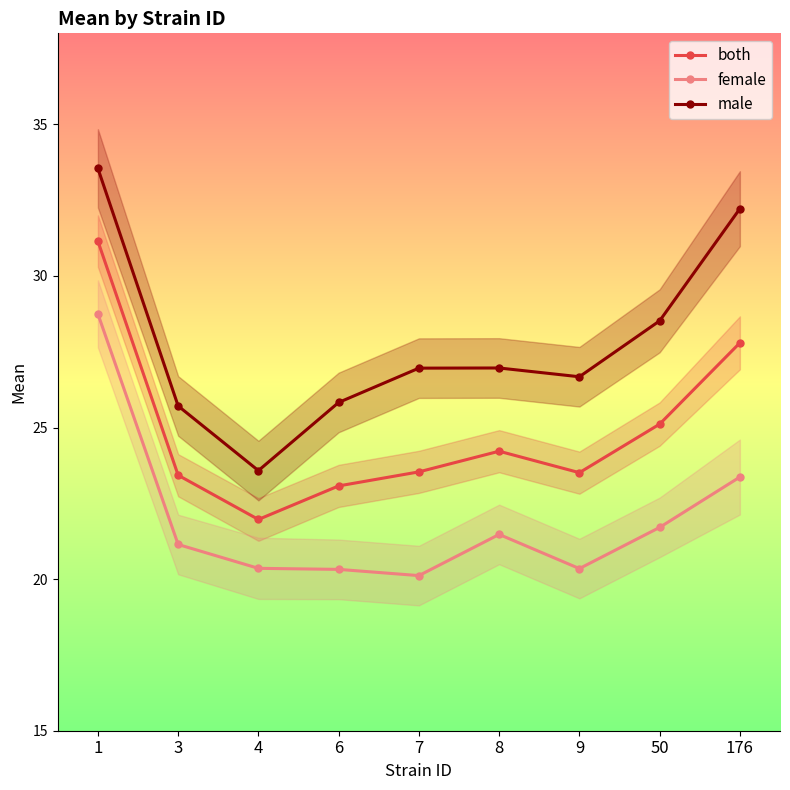

Reading left to right, transcribe all the data shown in this chart.

both: 31.1	23.4	22.0	23.1	23.5	24.2	23.5	25.1	27.8
female: 28.7	21.1	20.4	20.3	20.1	21.5	20.3	21.7	23.4
male: 33.5	25.7	23.6	25.8	27.0	27.0	26.7	28.5	32.2